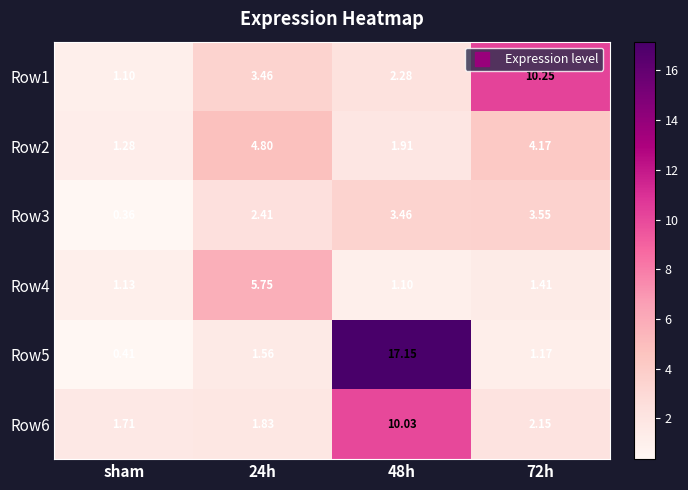

At which category does the chart reach its minimum across all series?

sham